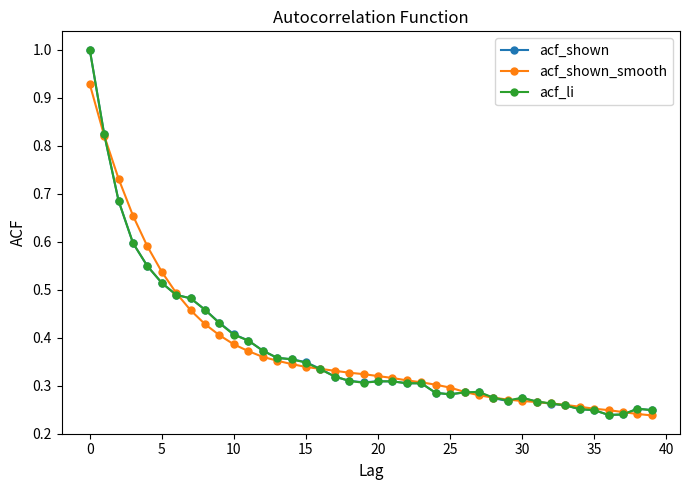

What is the greatest value displayed?

1.0